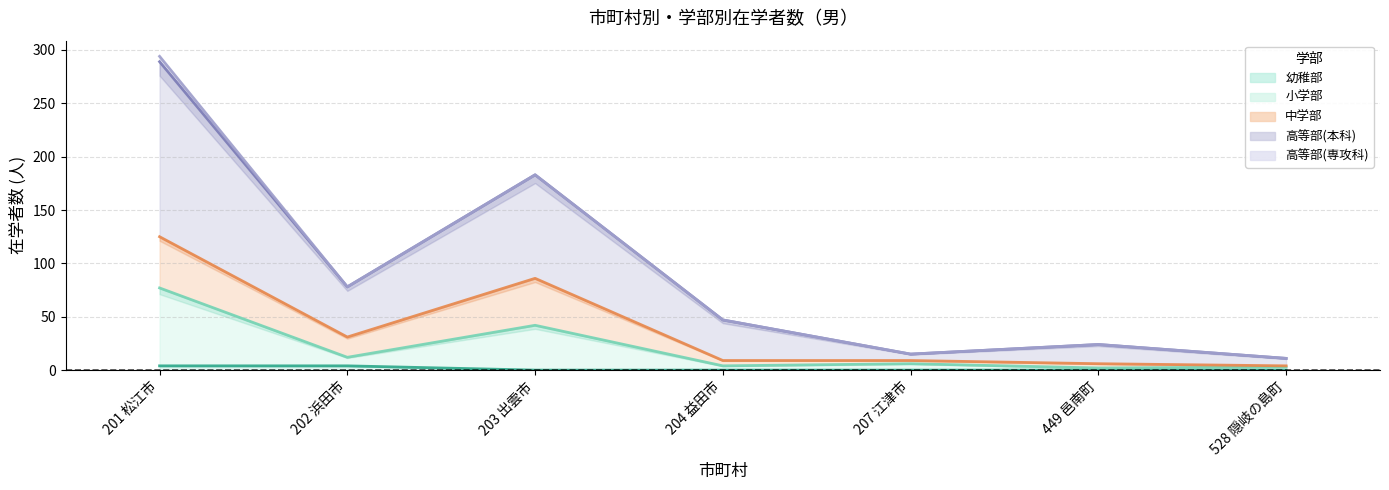

Is it true that 幼稚部 equals 2 at 207 江津市?

False